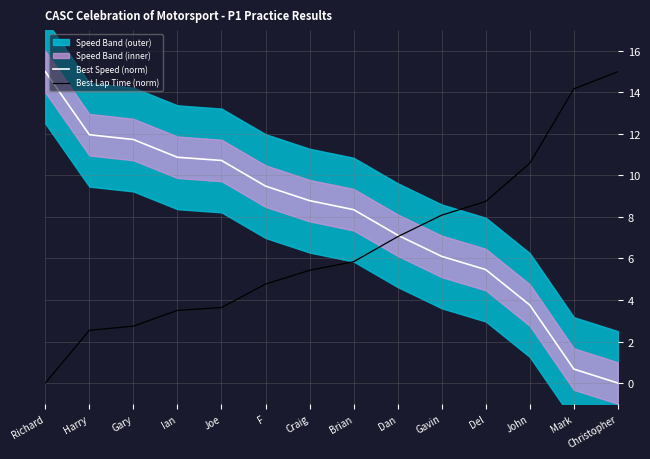

How many values in the Best Speed (norm) series exceed 8?

8